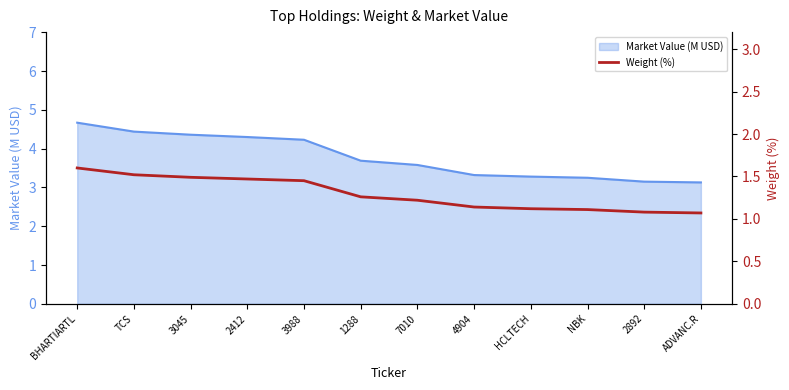

Reading left to right, list all the values displayed in this chart.

1.6	1.5	1.5	1.5	1.4	1.3	1.2	1.1	1.1	1.1	1.1	1.1